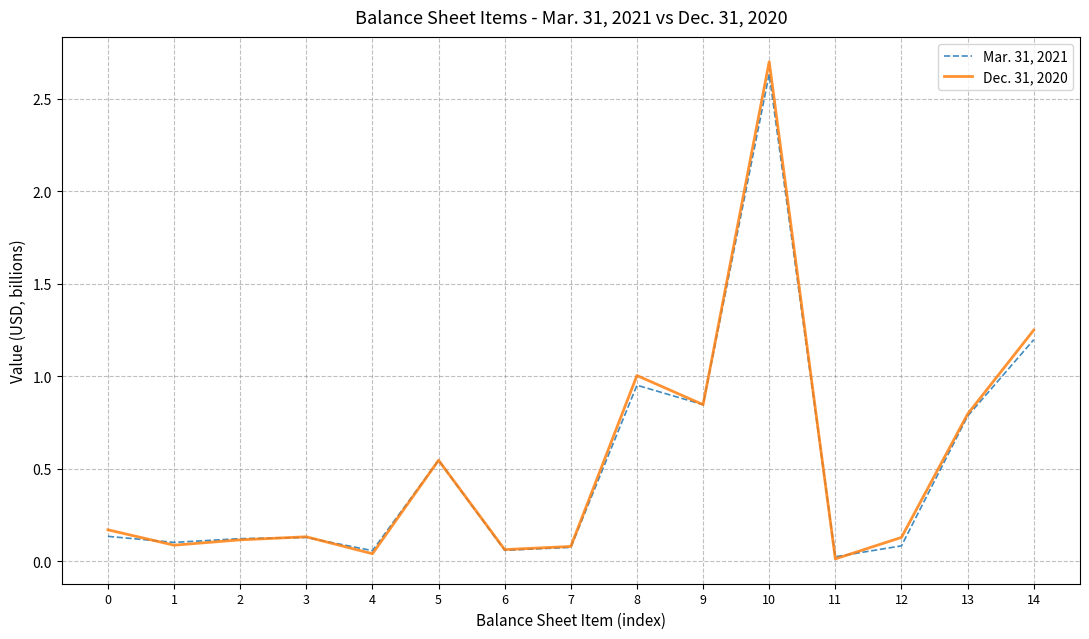

List the series in order of their overall mean, lowest first.

Mar. 31, 2021, Dec. 31, 2020